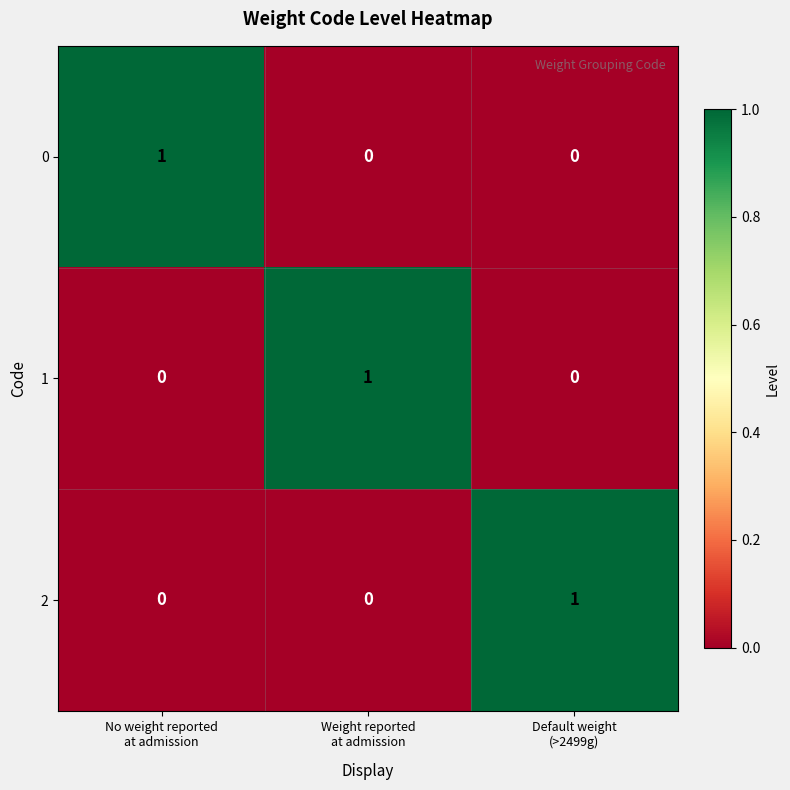

At how many categories does at least one series exceed 0?

3